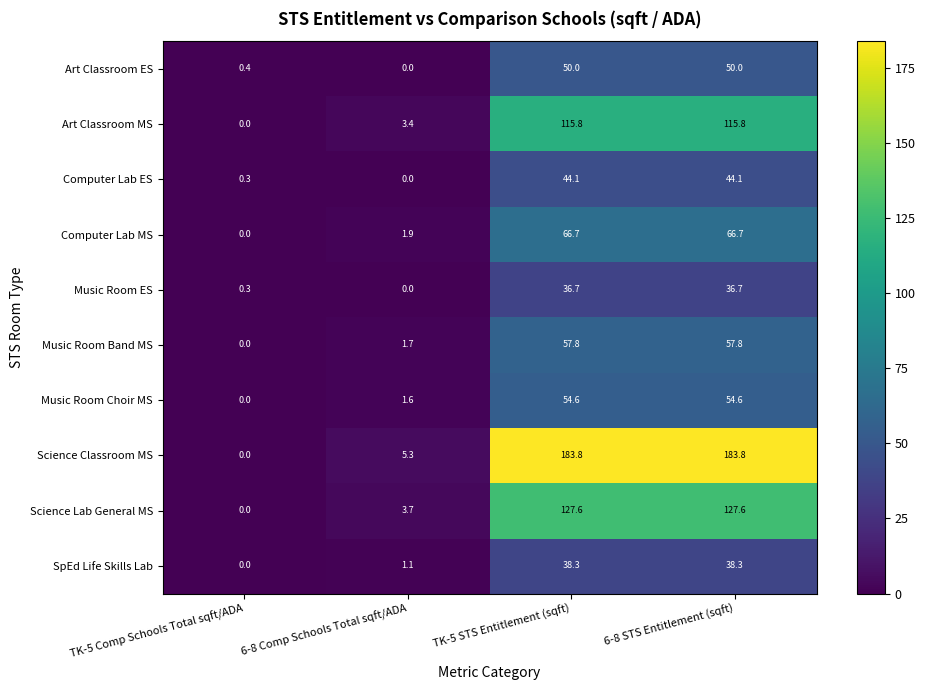

Which series has the widest spread of values?

Science Classroom MS